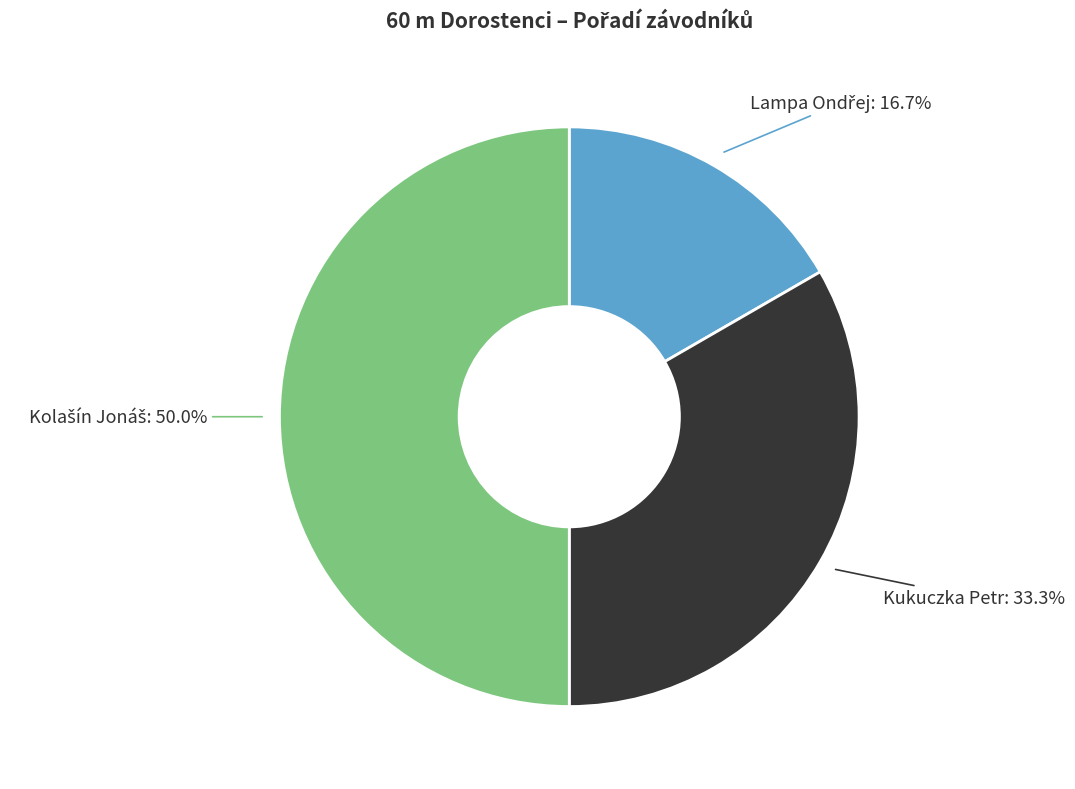

To the nearest percent, what is the difference between the largest and smallest slice percentages?

33%